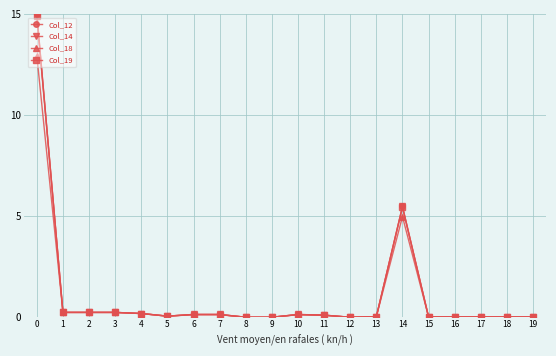

Is it true that Col_14 equals 0.1 at 2?

False